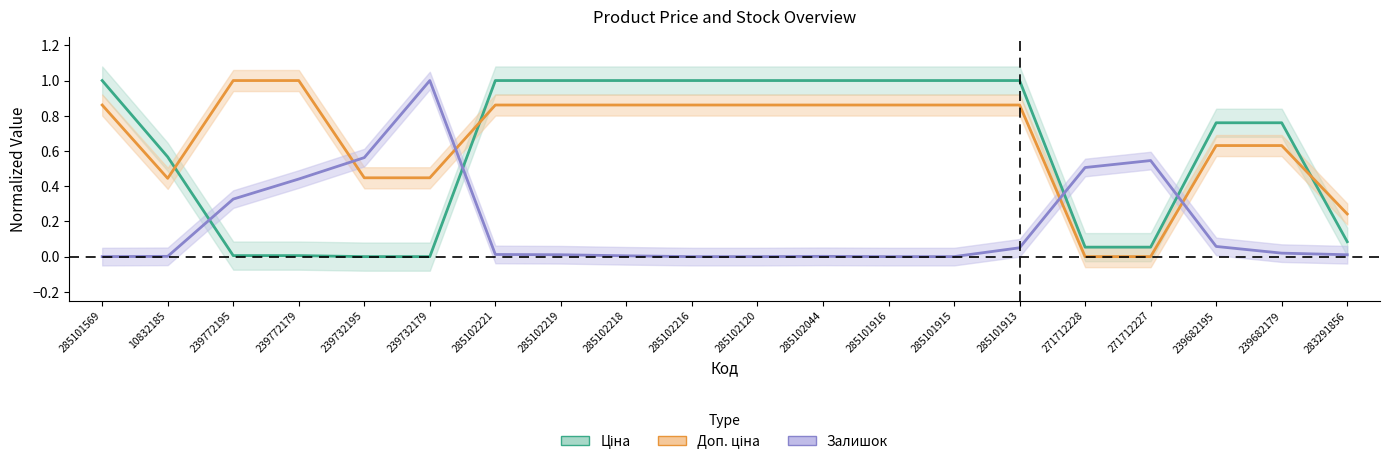

Reading left to right, what are all the values shown in this chart?

Ціна: 1.0	0.6	0.0	0.0	0.0	0.0	1.0	1.0	1.0	1.0	1.0	1.0	1.0	1.0	1.0	0.1	0.1	0.8	0.8	0.1
Доп. ціна: 0.9	0.4	1.0	1.0	0.4	0.4	0.9	0.9	0.9	0.9	0.9	0.9	0.9	0.9	0.9	0.0	0.0	0.6	0.6	0.2
Залишок: 0.0	0.0	0.3	0.4	0.6	1.0	0.0	0.0	0.0	0.0	0.0	0.0	0.0	0.0	0.1	0.5	0.5	0.1	0.0	0.0